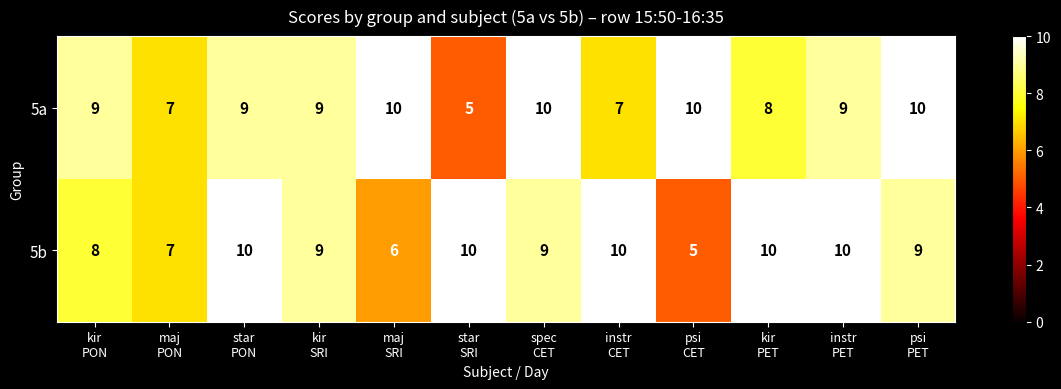

What is the total value across all series at psi
CET?

15